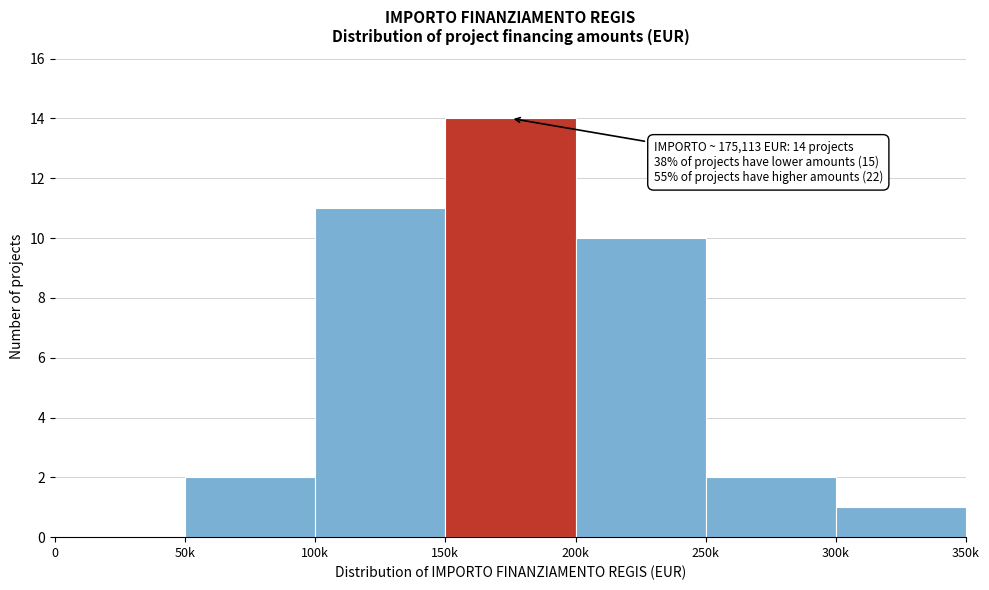

Reading left to right, transcribe all the data shown in this chart.

0=0	50k=2	100k=11	150k=14	200k=10	250k=2	300k=1